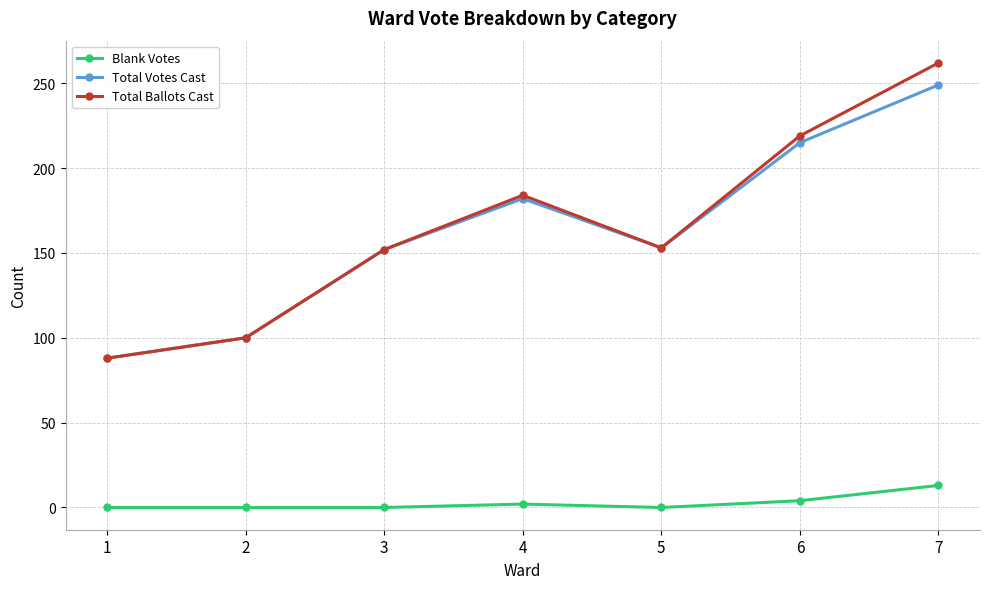

At how many categories does at least one series exceed 59?

7